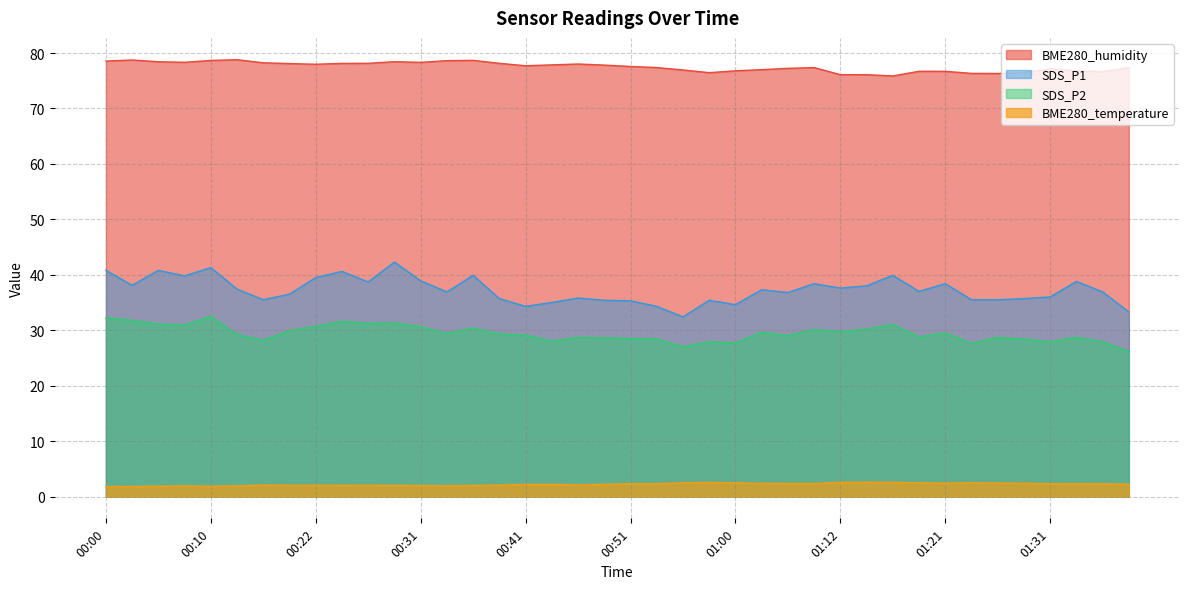

List the labels in order of SDS_P2 value, largest first.

00:10, 00:00, 00:02, 00:24, 00:29, 00:27, 00:05, 01:16, 00:07, 00:22, 00:31, 00:36, 01:14, 01:08, 00:19, 01:12, 01:03, 01:21, 00:34, 00:39, 00:15, 00:41, 01:05, 01:19, 00:46, 01:26, 01:33, 00:48, 00:51, 00:53, 01:29, 00:17, 00:44, 00:58, 01:31, 01:36, 01:00, 01:24, 00:56, 01:38